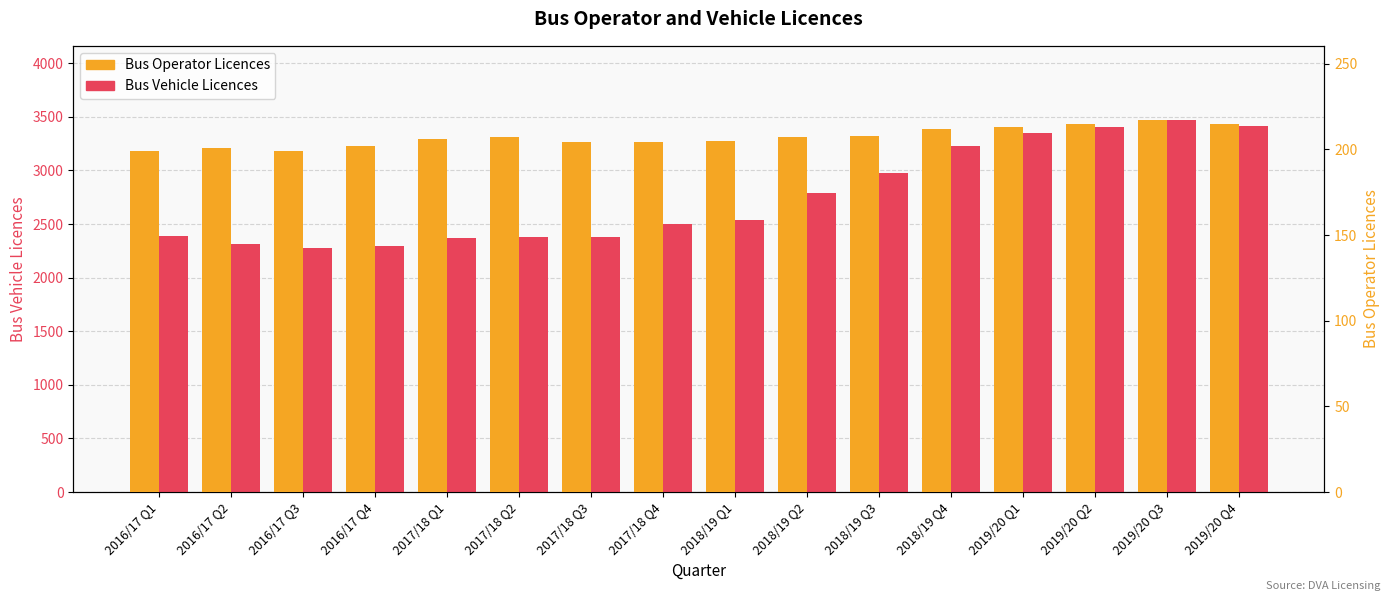

Reading left to right, extract all data points from this chart.

Bus Vehicle Licences: 2016/17 Q1=2386	2016/17 Q2=2315	2016/17 Q3=2281	2016/17 Q4=2296	2017/18 Q1=2370	2017/18 Q2=2382	2017/18 Q3=2380	2017/18 Q4=2505	2018/19 Q1=2541	2018/19 Q2=2788	2018/19 Q3=2976	2018/19 Q4=3230	2019/20 Q1=3345	2019/20 Q2=3401	2019/20 Q3=3469	2019/20 Q4=3412
Bus Operator Licences: 2016/17 Q1=199	2016/17 Q2=201	2016/17 Q3=199	2016/17 Q4=202	2017/18 Q1=206	2017/18 Q2=207	2017/18 Q3=204	2017/18 Q4=204	2018/19 Q1=205	2018/19 Q2=207	2018/19 Q3=208	2018/19 Q4=212	2019/20 Q1=213	2019/20 Q2=215	2019/20 Q3=217	2019/20 Q4=215